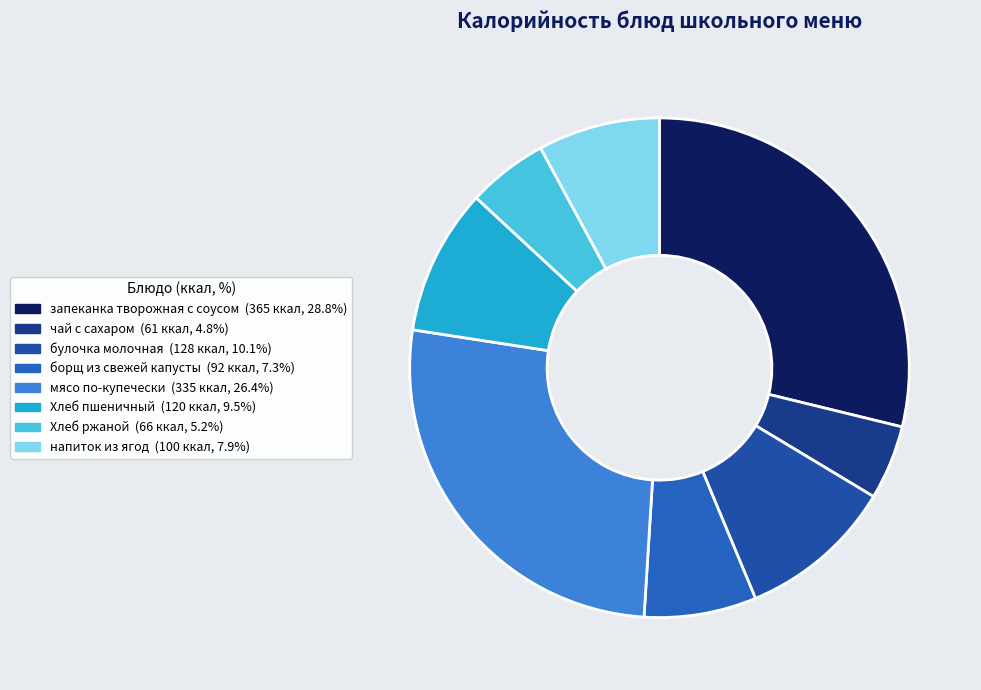

How many slices are in this pie chart?

8